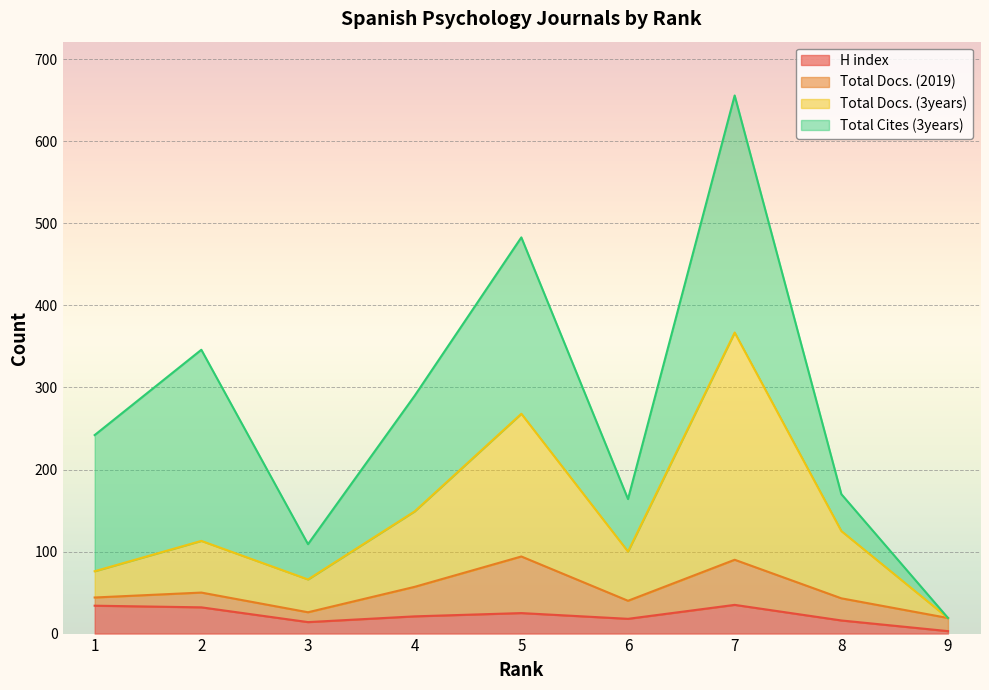

Which label corresponds to the largest value in the chart?

7